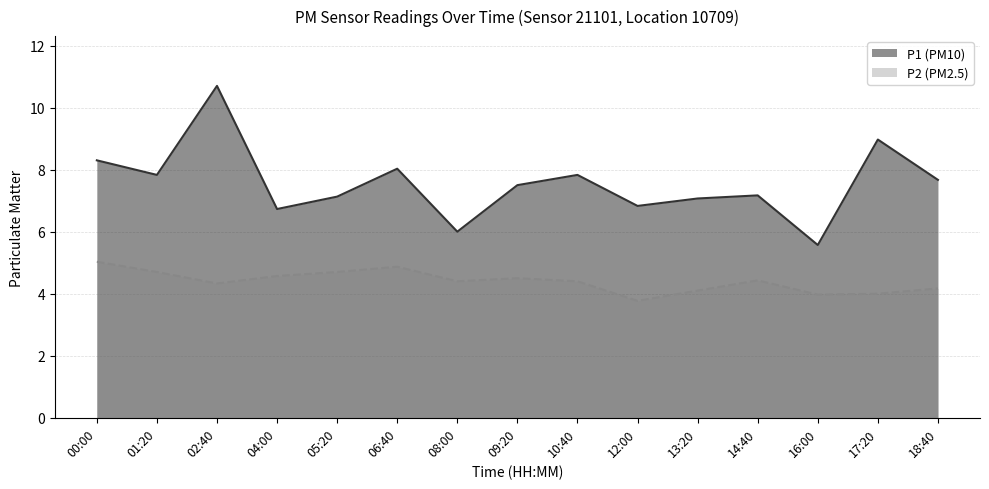

Is it true that P1 equals 9.0 at 17:20?

True